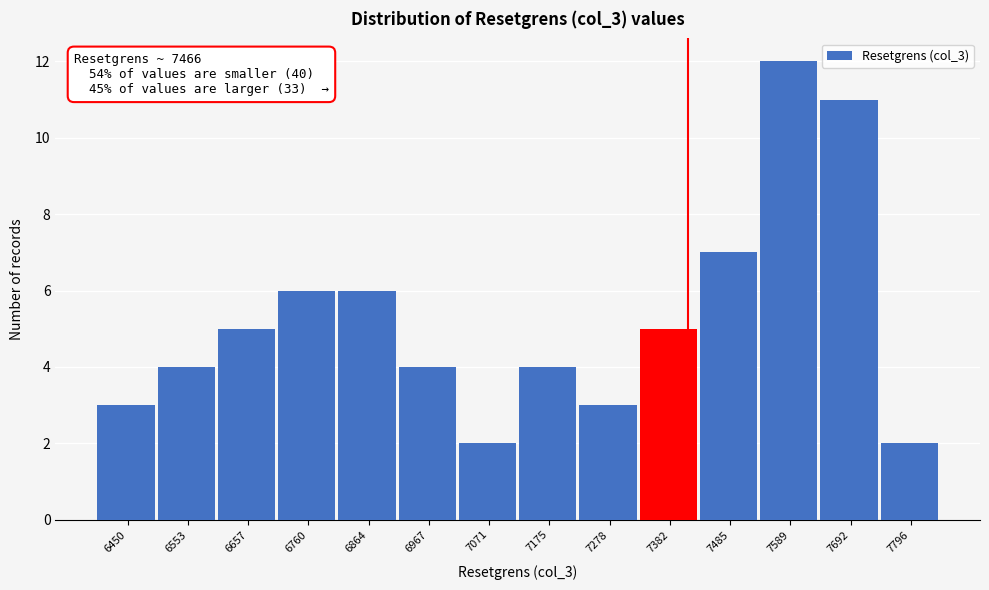

Reading left to right, extract all data points from this chart.

6450=3	6553=4	6657=5	6760=6	6864=6	6967=4	7071=2	7175=4	7278=3	7382=5	7485=7	7589=12	7692=11	7796=2